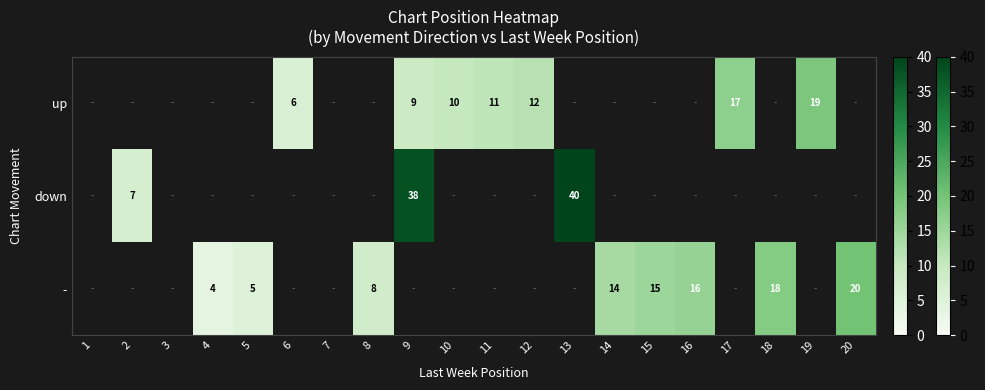

The - series shows 27 at 16. True or false?

False